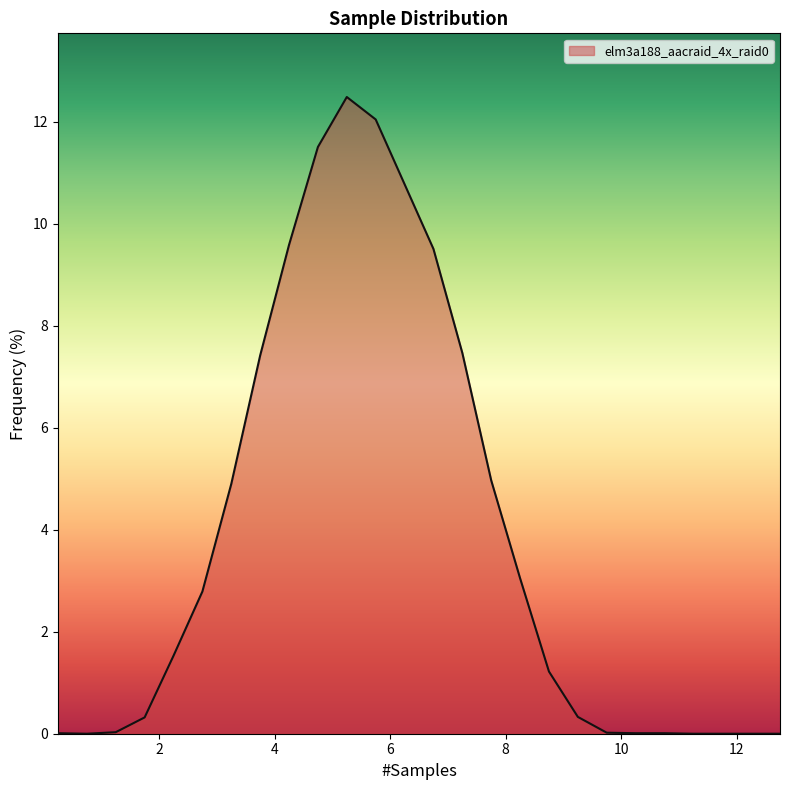

What is the greatest value displayed?

12.5